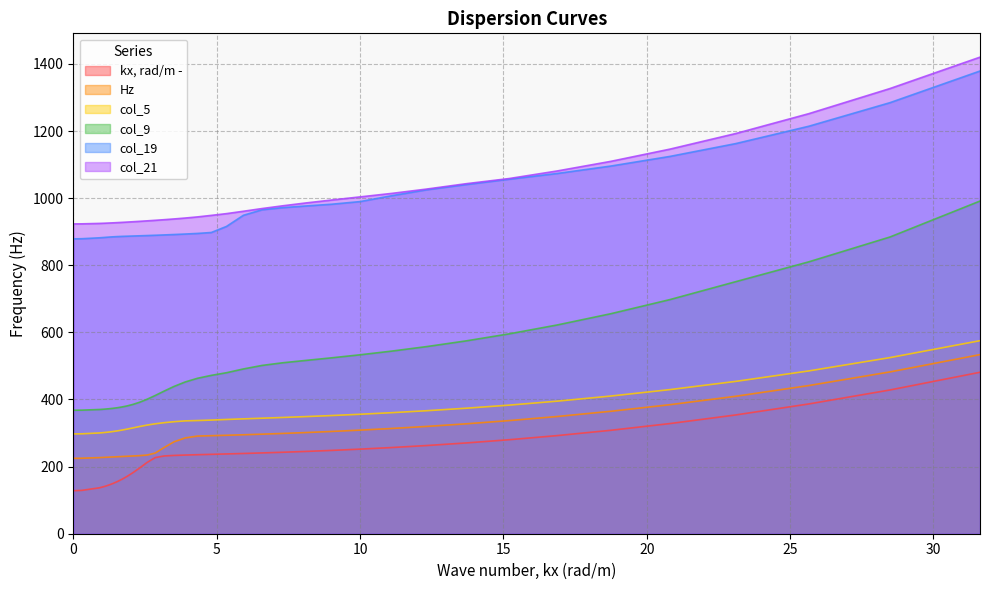

Rank the series by their maximum value, from highest to lowest.

col_21, col_19, col_9, col_5, Hz, kx, rad/m -